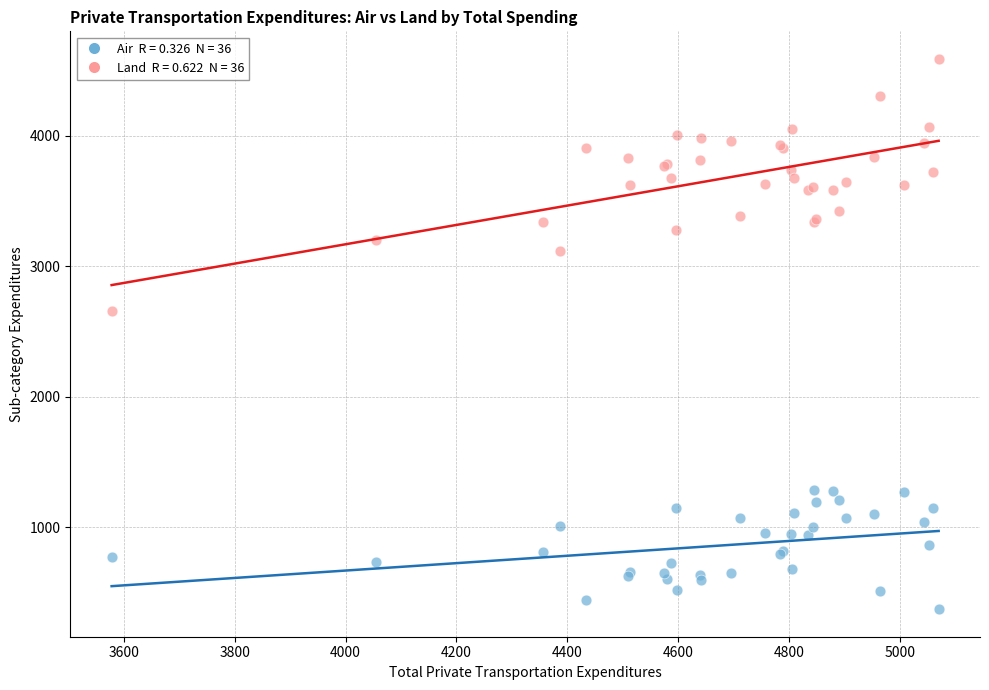

Across all series, what Y value is closest to 2479?

2653